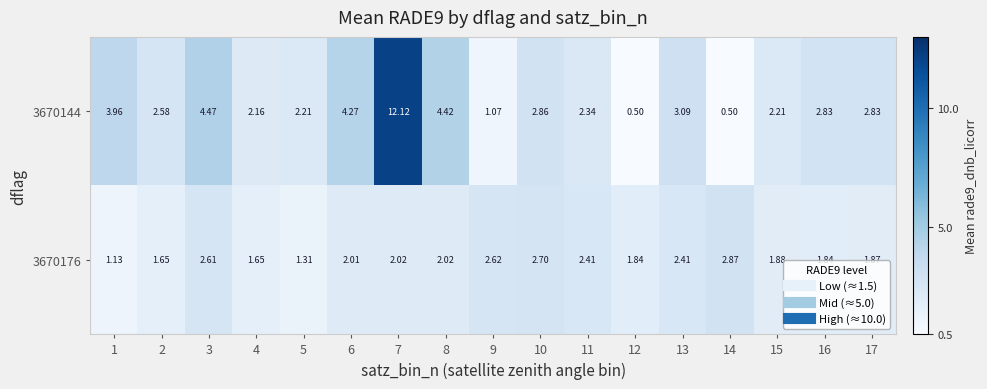

How many data points in 3670176 are above 2?

9